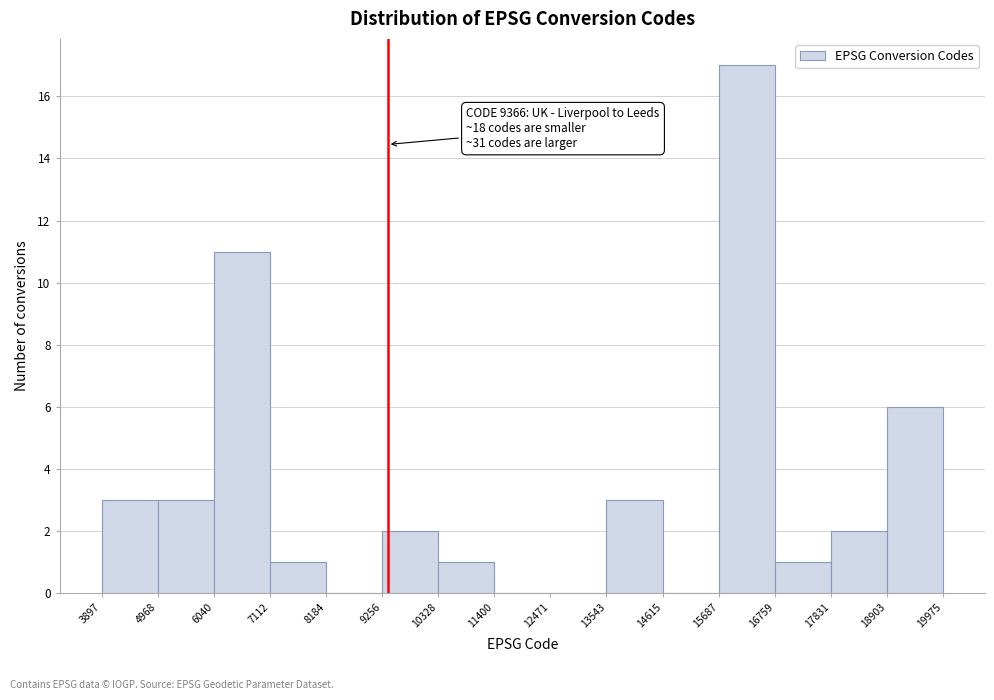

Over which range of the x-axis is the bar tallest?

15687 to 16759